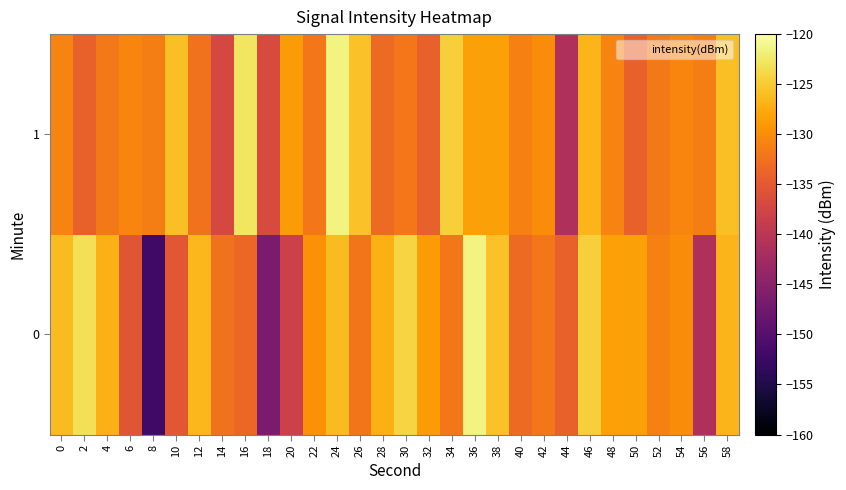

Reading left to right, transcribe all the data shown in this chart.

0: 0=-126.2	2=-123.2	4=-127.0	6=-135.4	8=-152.2	10=-135.2	12=-126.5	14=-132.5	16=-133.4	18=-146.5	20=-138.1	22=-129.6	24=-126.2	26=-132.1	28=-127.1	30=-124.1	32=-128.9	34=-131.9	36=-121.5	38=-125.6	40=-133.3	42=-132.0	44=-134.2	46=-124.7	48=-128.4	50=-128.3	52=-131.1	54=-130.1	56=-141.1	58=-126.6
1: 0=-130.9	2=-134.2	4=-131.8	6=-130.7	8=-131.3	10=-125.9	12=-132.4	14=-137.2	16=-122.8	18=-136.7	20=-128.9	22=-131.9	24=-121.5	26=-125.6	28=-133.3	30=-132.0	32=-134.2	34=-124.7	36=-128.4	38=-128.3	40=-131.1	42=-130.1	44=-141.1	46=-126.6	48=-130.9	50=-134.2	52=-131.8	54=-130.7	56=-131.3	58=-125.9